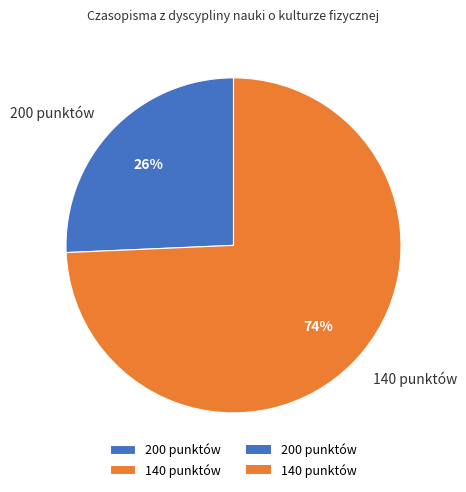

True or false: 200 punktów accounts for 32% of the total.

False